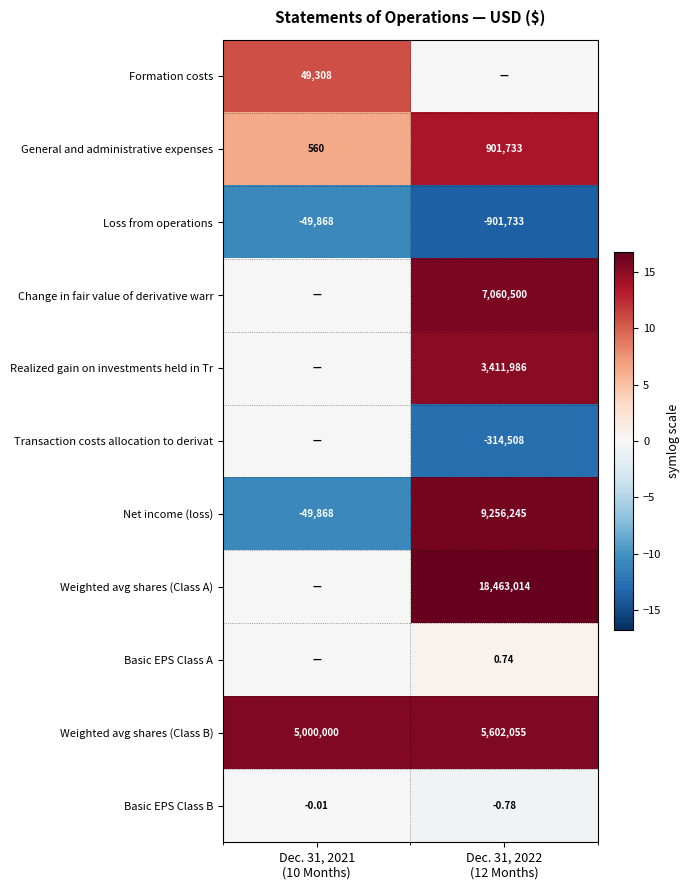

How many values in Formation costs are above zero?

1